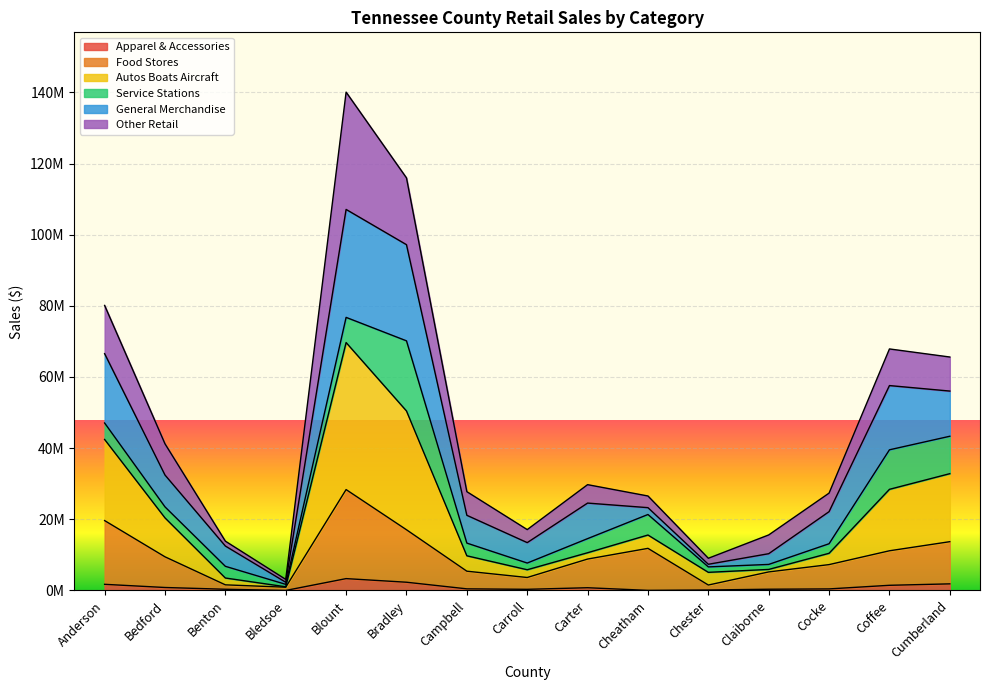

What is the maximum value for Apparel & Accessories?

3323839